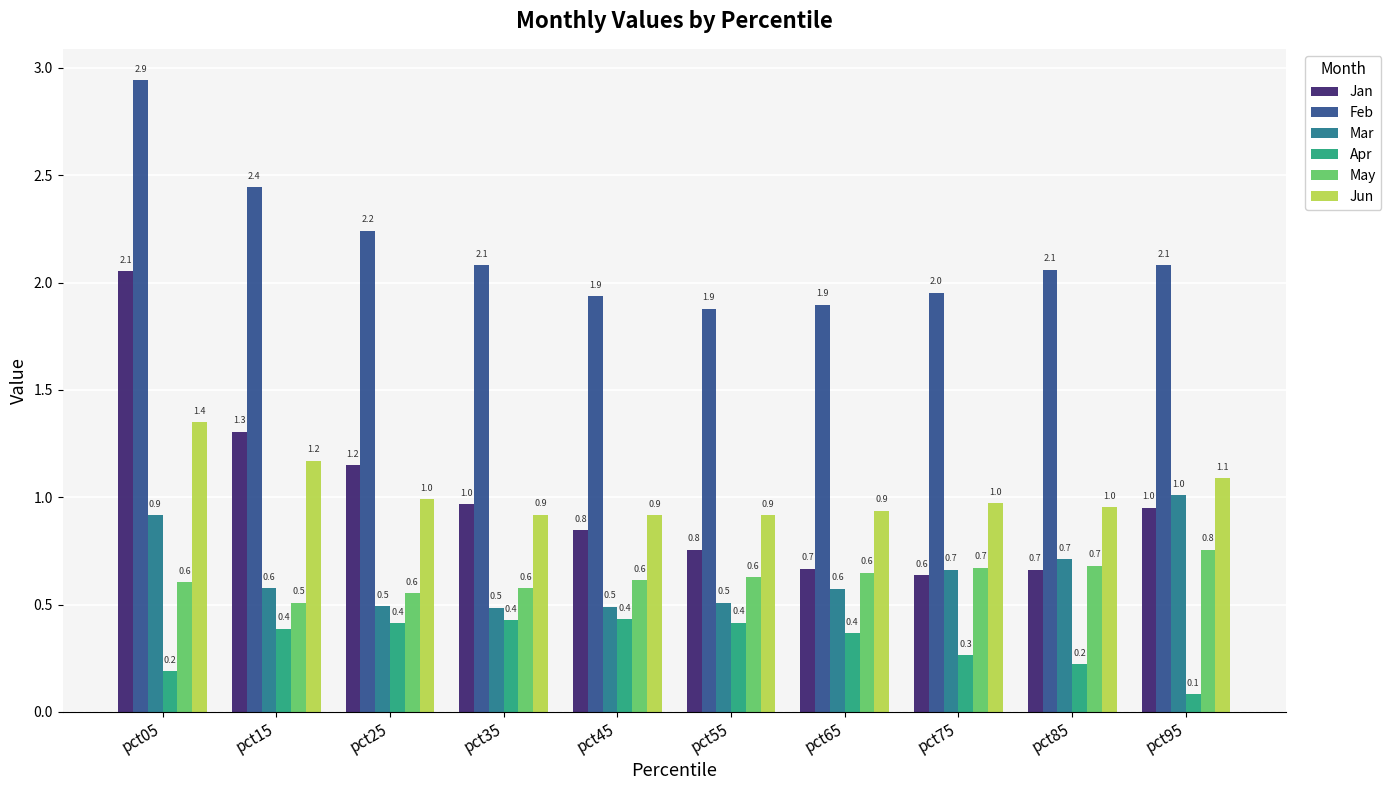

At which label does May reach its peak?

pct95